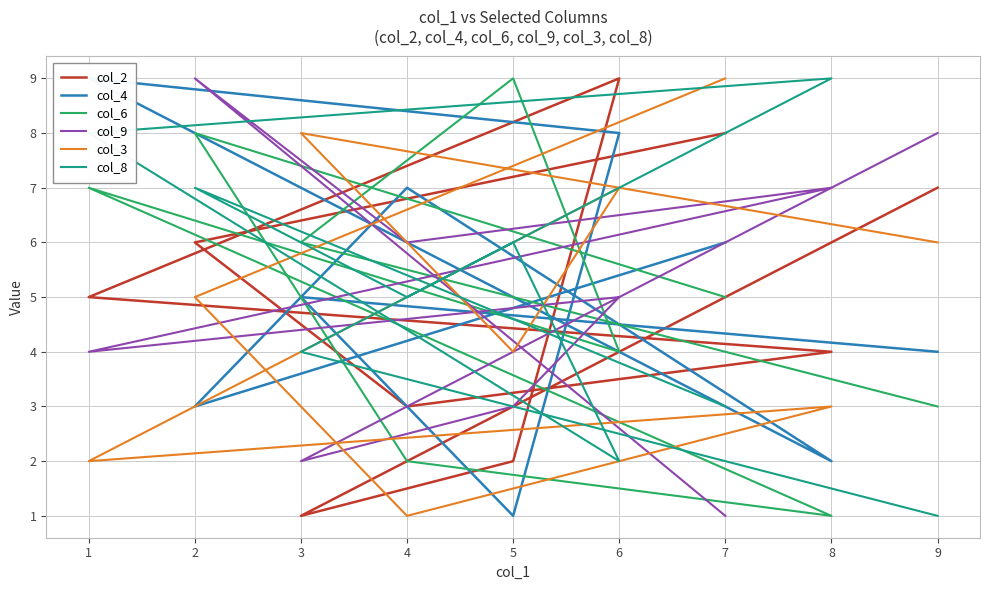

What is the value of the col_3 point at the 2nd from the left?

5